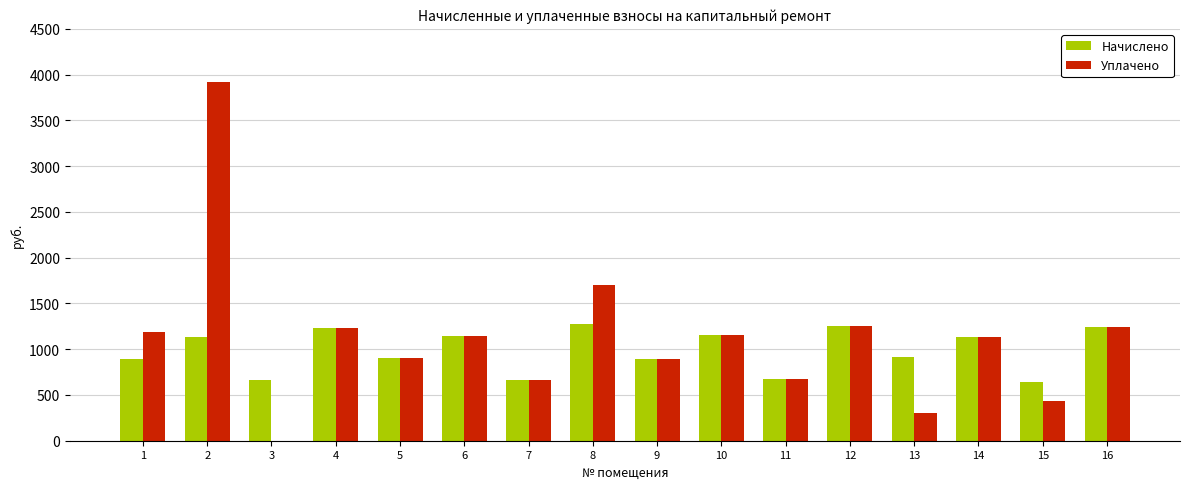

Is the value of Начислено at 4 greater than the value of Уплачено at 13?

Yes